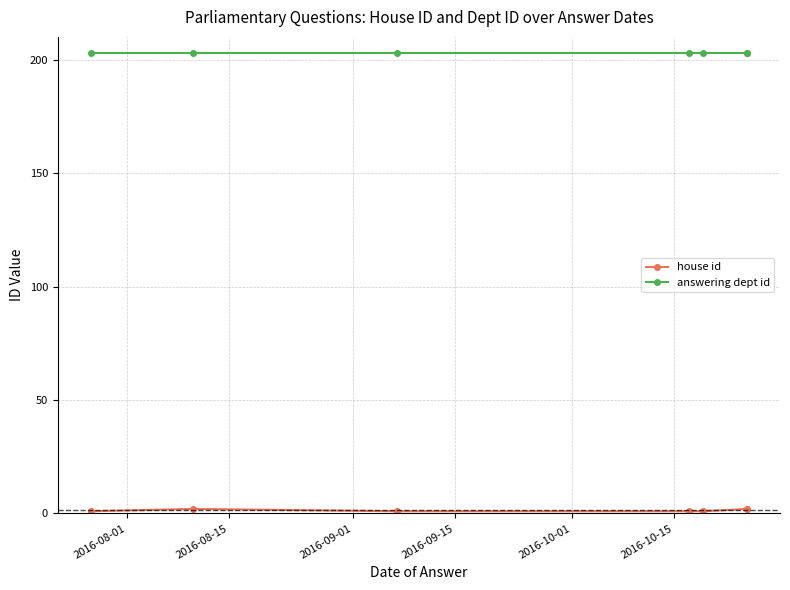

What is the sum of the answering dept id values at 2016-08-01 and 2016-09-15?

406